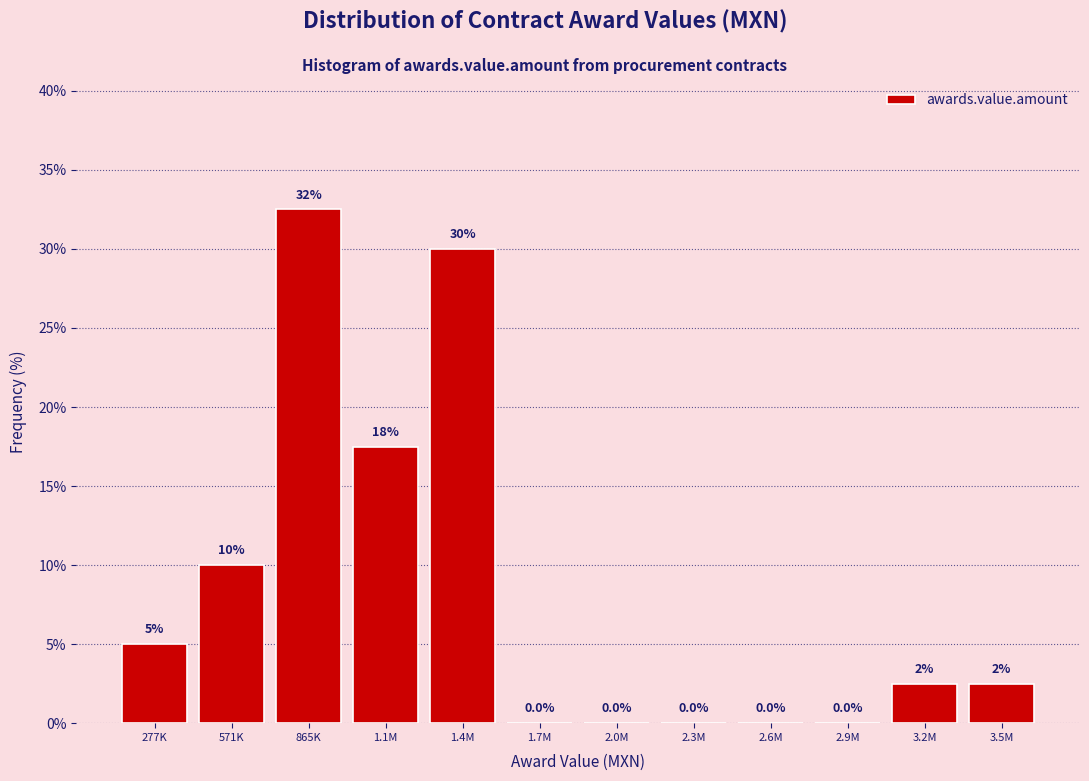

Which category has the highest value across all series?

865K